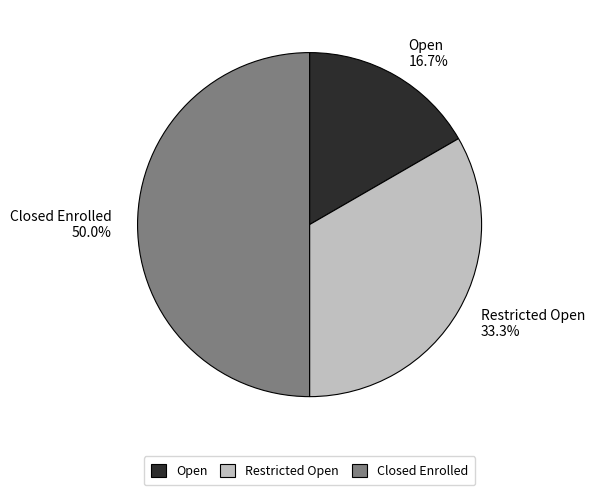

What portion of the pie excludes Open?

83.3%